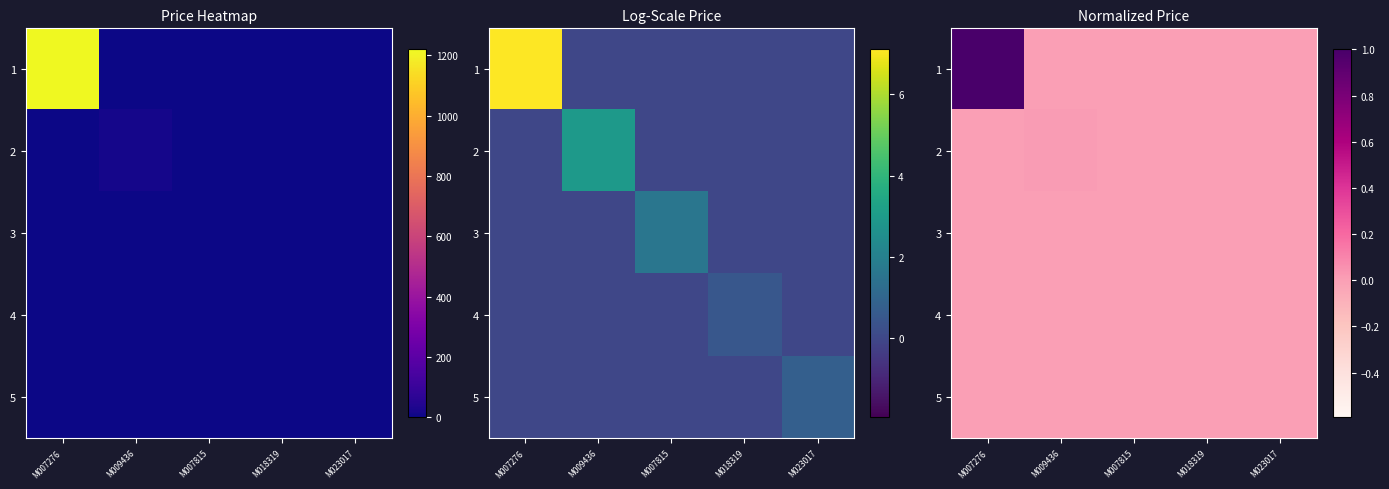

Between M007276 and M018319, which is larger?

M007276